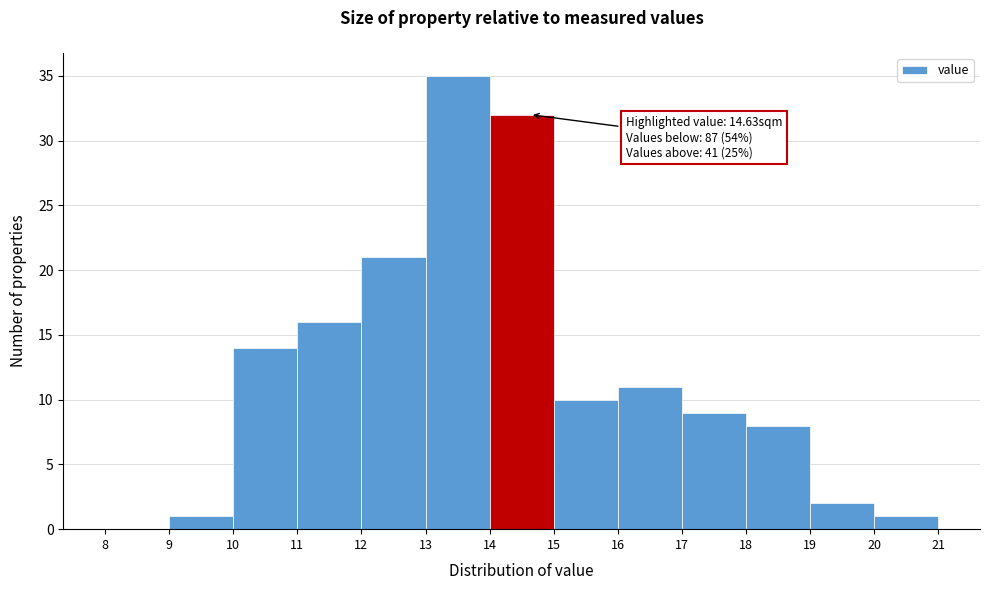

Over which range of the x-axis is the bar tallest?

13 to 14